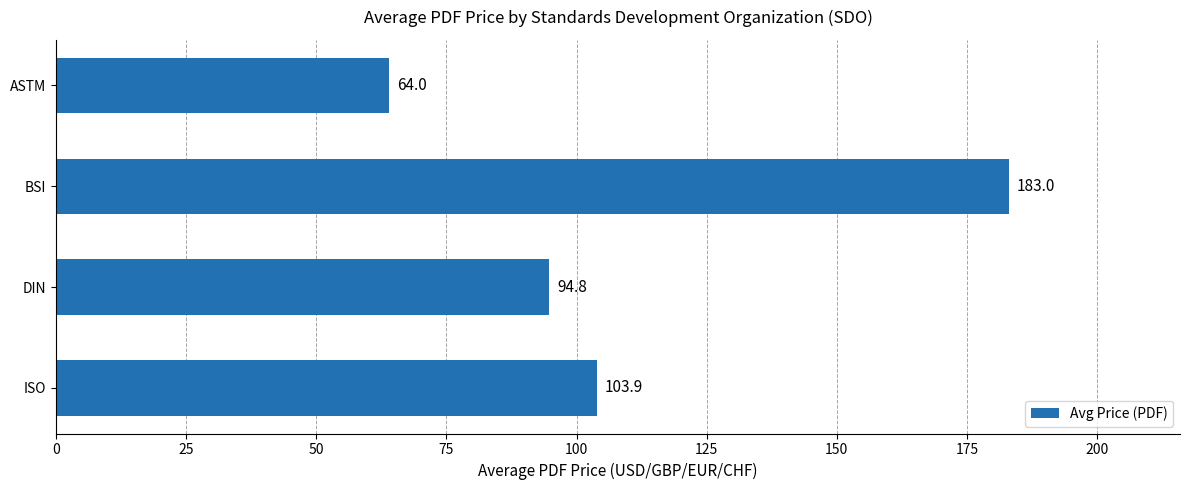

How many bars are there in total?

4